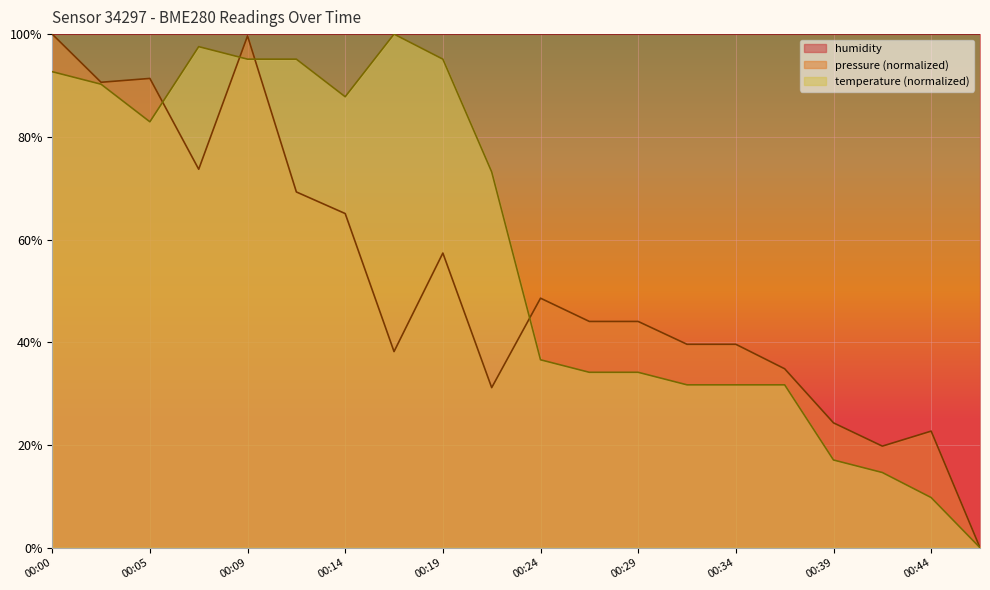

The temperature series shows 73.2 at 00:22. True or false?

True